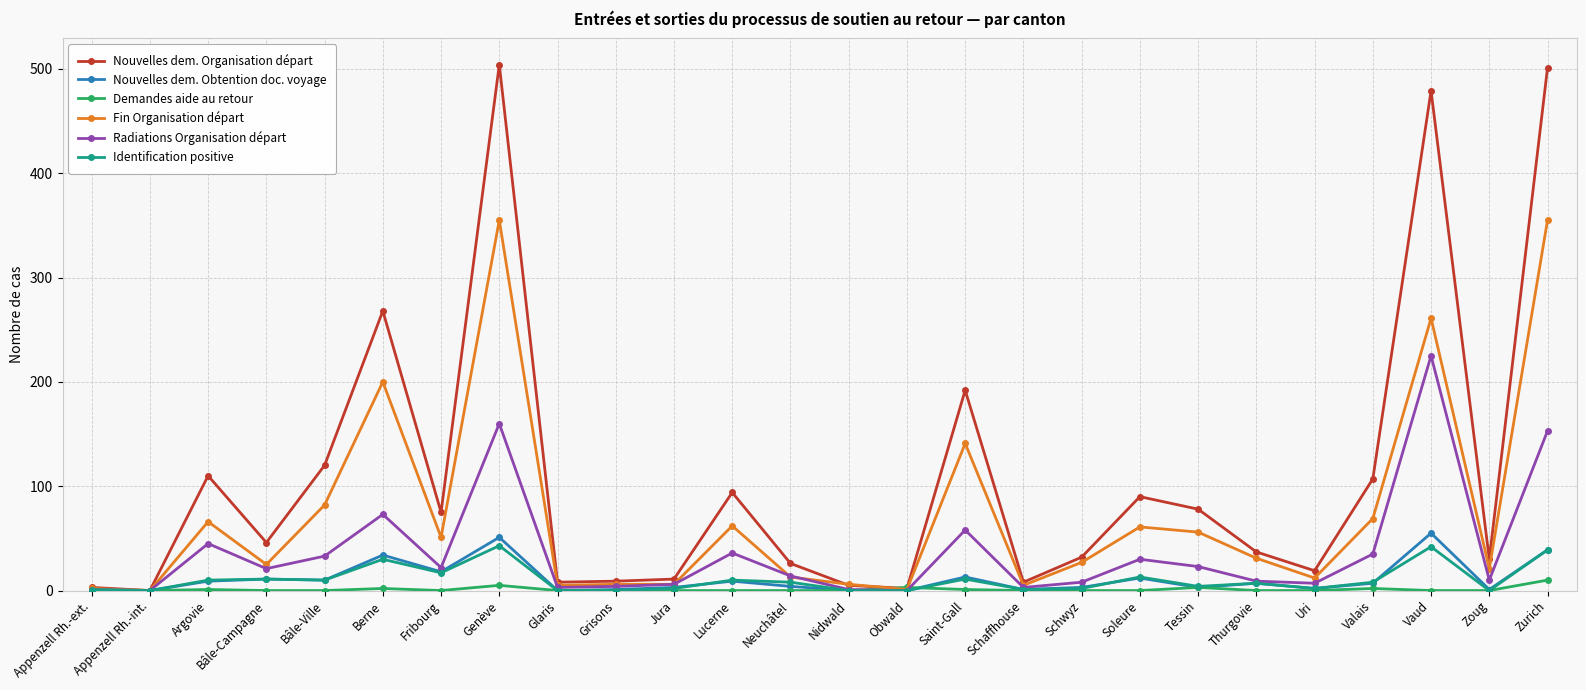

Where does the Nouvelles dem. Obtention doc. voyage series first go above 7?

Argovie